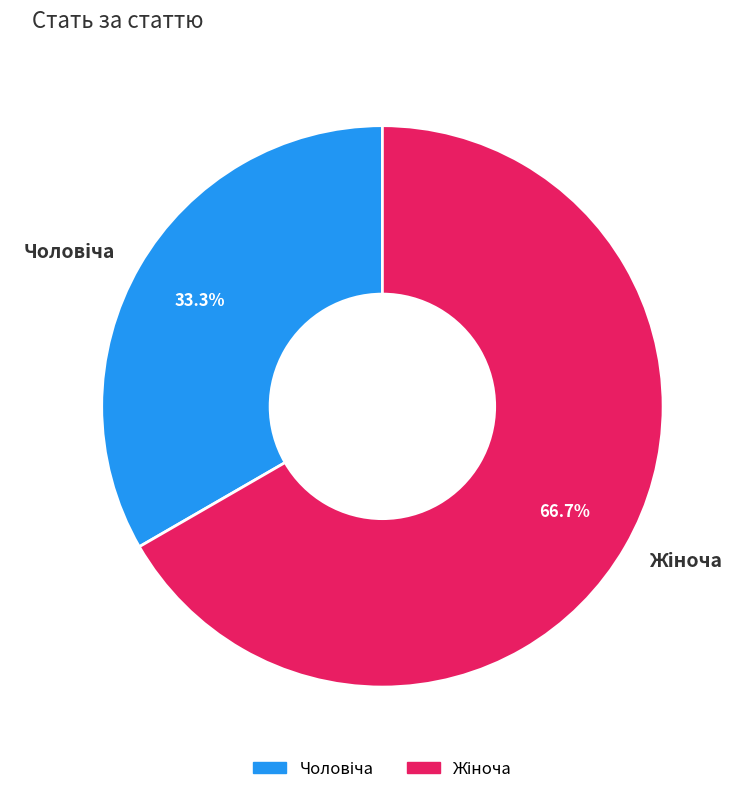

Count the number of slices in the pie.

2